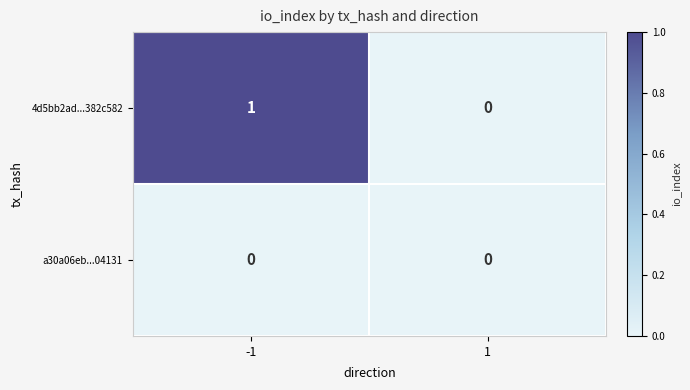

Which series has the largest total across all categories?

4d5bb2ad...382c582